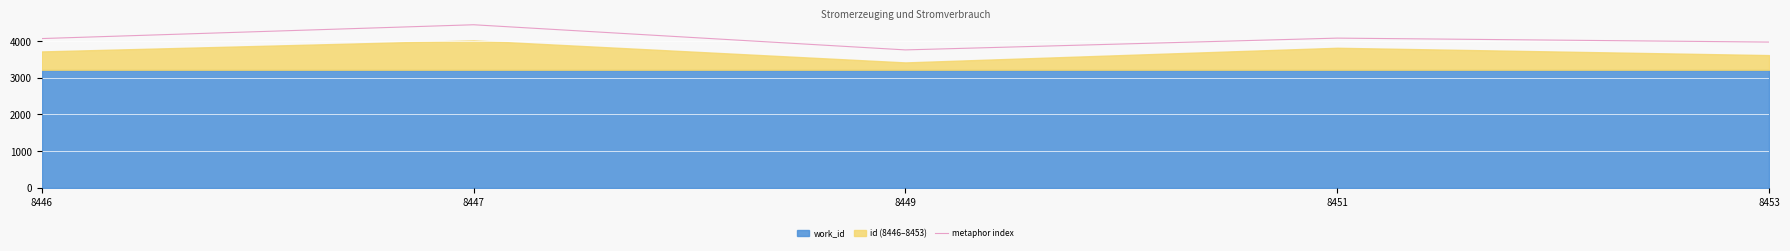

Is it true that the value at 8446 is 4068?

True